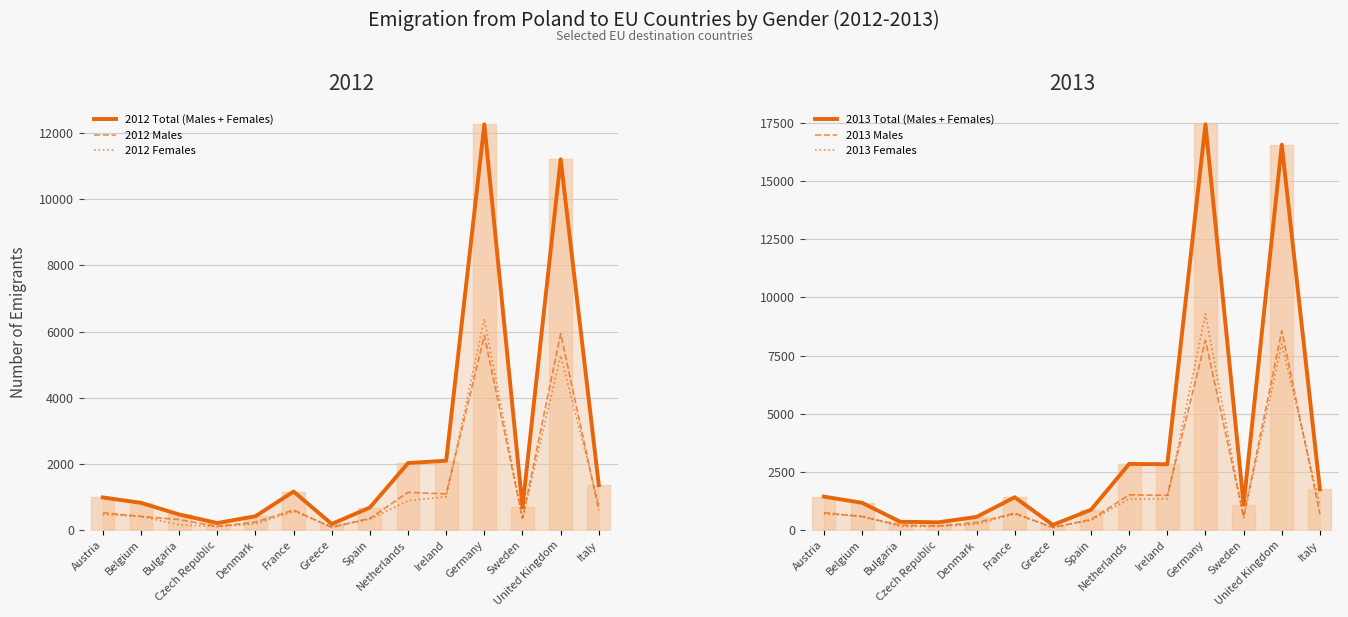

Reading left to right, list all the values displayed in this chart.

2012 Total (Males + Females): Austria=982	Belgium=820	Bulgaria=468	Czech Republic=209	Denmark=413	France=1161	Greece=180	Spain=677	Netherlands=2022	Ireland=2094	Germany=12269	Sweden=688	United Kingdom=11212	Italy=1355
2012 Males: Austria=520	Belgium=409	Bulgaria=314	Czech Republic=107	Denmark=235	France=602	Greece=76	Spain=349	Netherlands=1138	Ireland=1090	Germany=5883	Sweden=354	United Kingdom=5939	Italy=590
2012 Females: Austria=462	Belgium=411	Bulgaria=154	Czech Republic=102	Denmark=178	France=559	Greece=104	Spain=328	Netherlands=884	Ireland=1004	Germany=6386	Sweden=334	United Kingdom=5273	Italy=765
2013 Total (Males + Females): Austria=1431	Belgium=1168	Bulgaria=351	Czech Republic=328	Denmark=559	France=1405	Greece=216	Spain=866	Netherlands=2838	Ireland=2825	Germany=17445	Sweden=1089	United Kingdom=16569	Italy=1746
2013 Males: Austria=748	Belgium=570	Bulgaria=208	Czech Republic=172	Denmark=319	France=720	Greece=103	Spain=449	Netherlands=1510	Ireland=1488	Germany=8155	Sweden=568	United Kingdom=8566	Italy=683
2013 Females: Austria=683	Belgium=598	Bulgaria=143	Czech Republic=156	Denmark=240	France=685	Greece=113	Spain=417	Netherlands=1328	Ireland=1337	Germany=9290	Sweden=521	United Kingdom=8003	Italy=1063